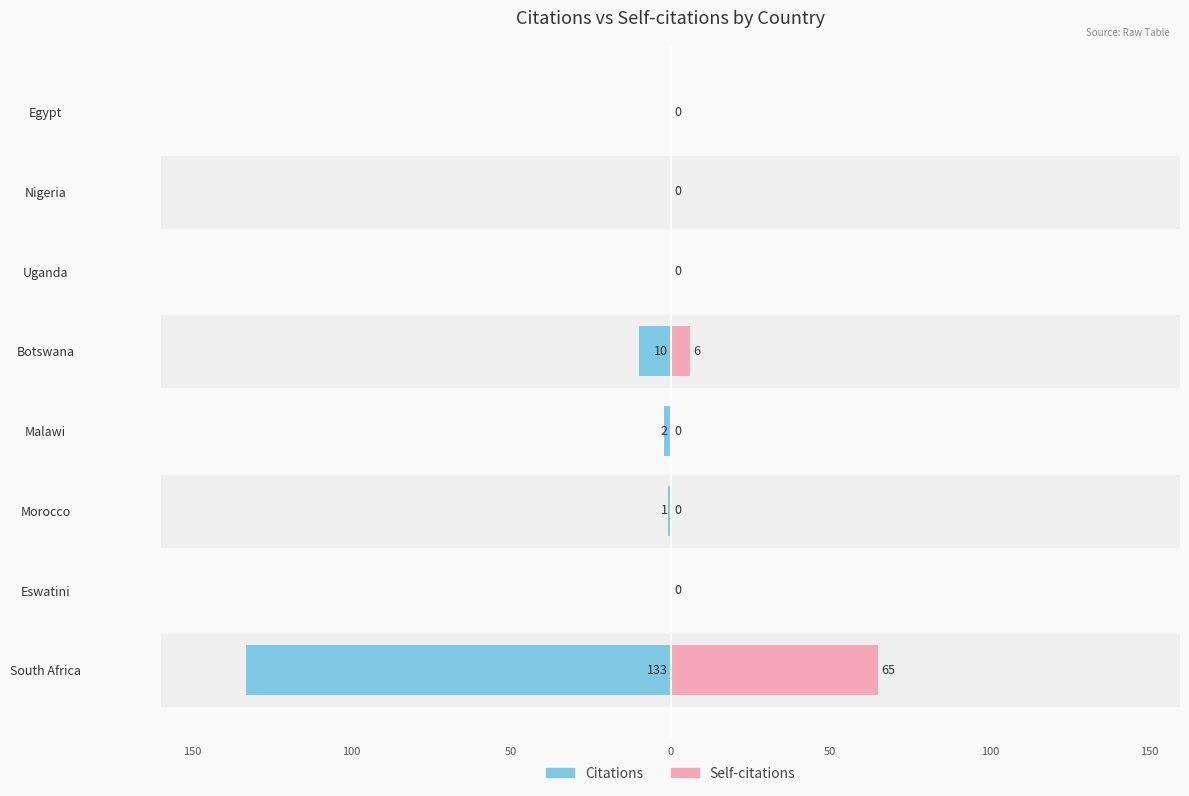

How many data points does each series have?

8